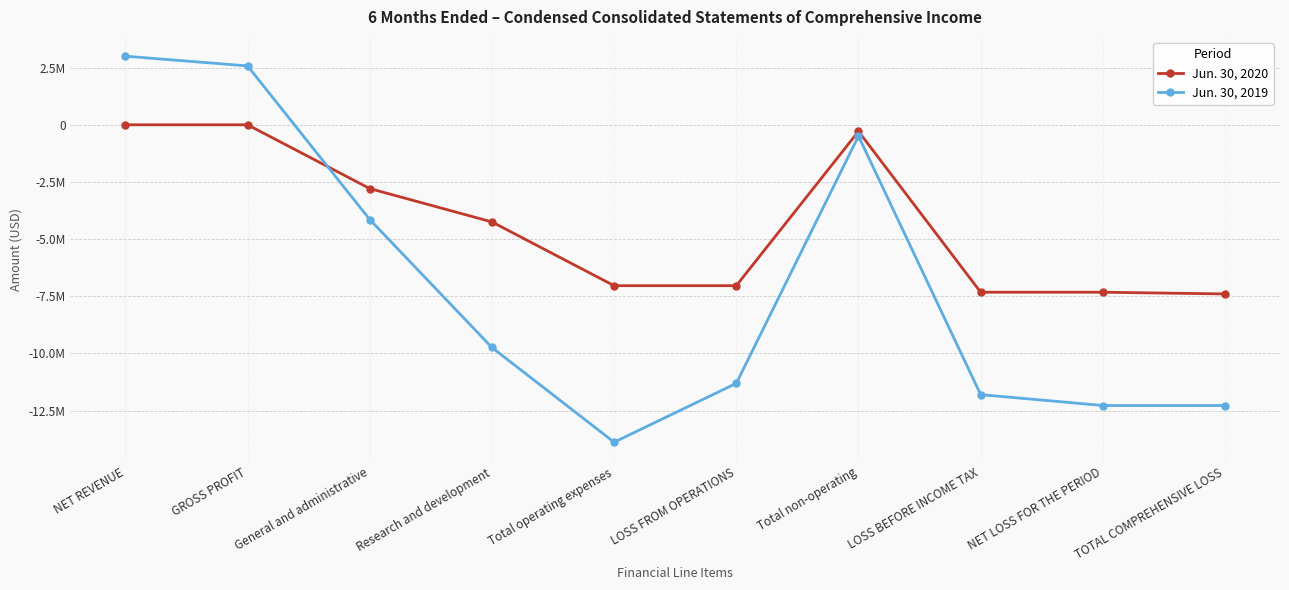

How many times do Jun. 30, 2019 and Jun. 30, 2020 cross each other?

1